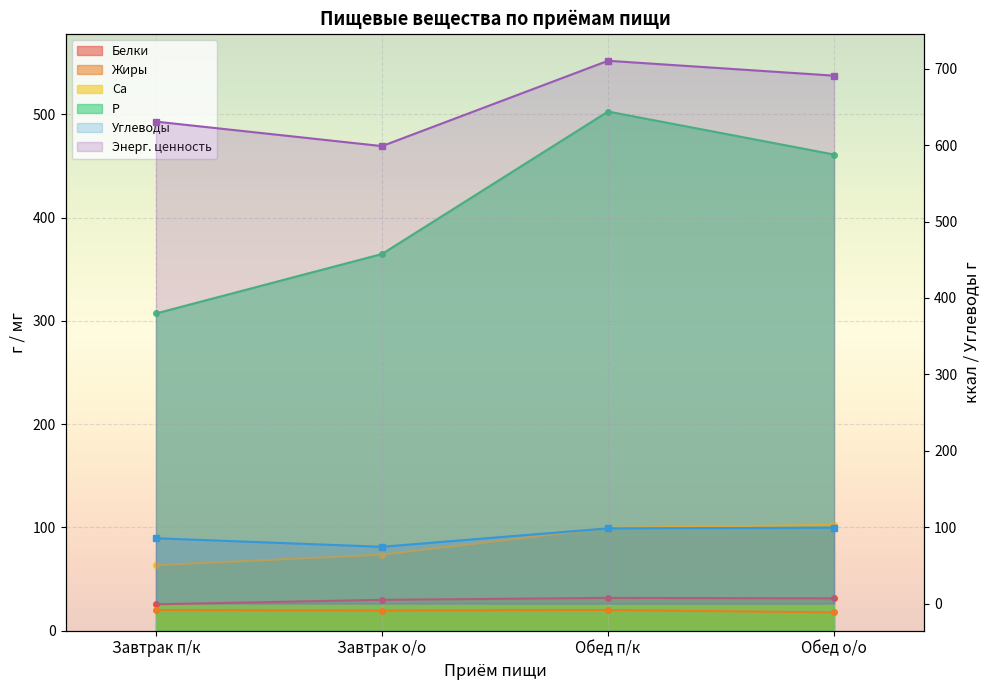

Which category has the lowest value across all series?

Обед о/о